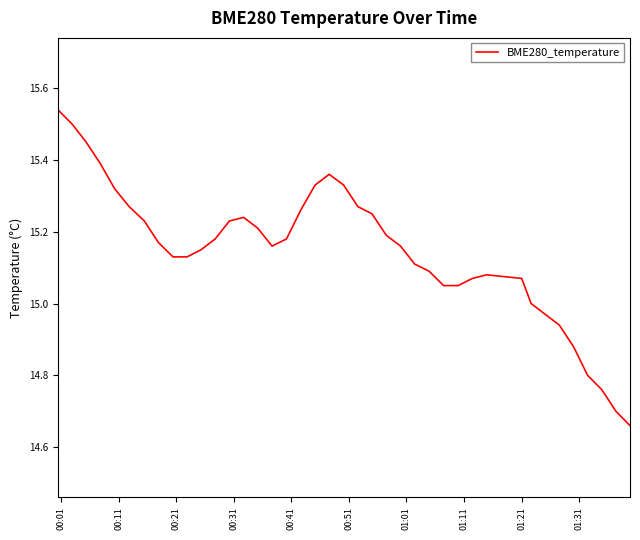

What is the difference between the maximum and minimum values?

0.9